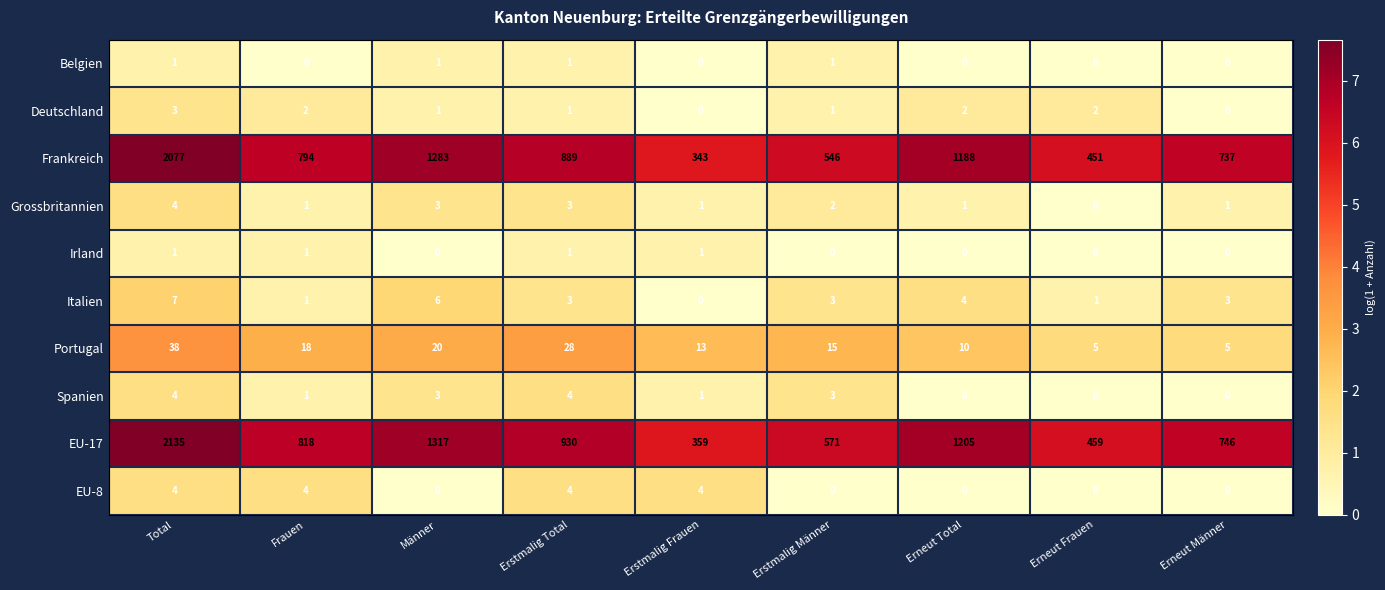

What is the approximate value of Frankreich at Frauen, to the nearest 10?

790